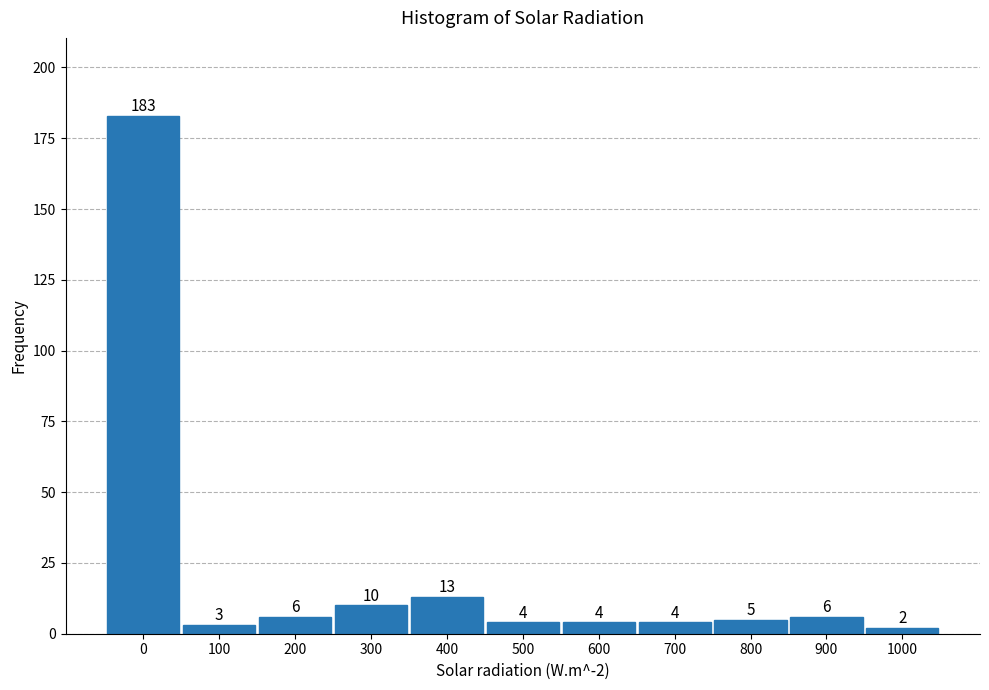

Reading left to right, what are all the values shown in this chart?

183	3	6	10	13	4	4	4	5	6	2